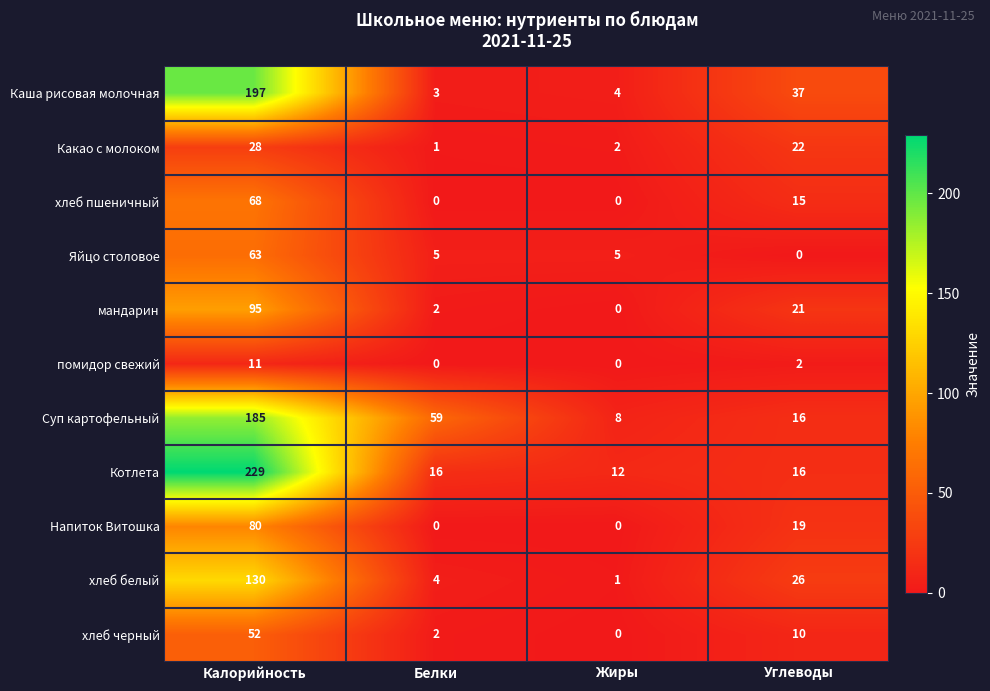

Is it true that Каша рисовая молочная equals 4 at Жиры?

True